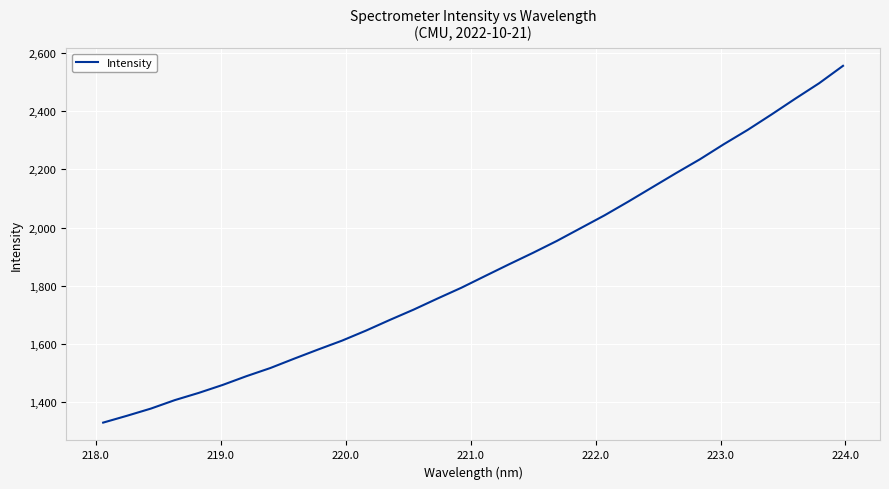

Count the number of data series in this chart.

1